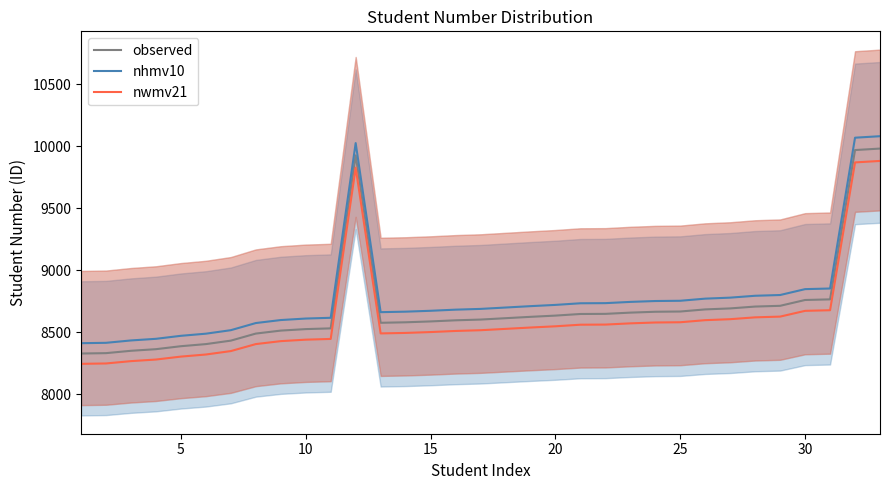

Does the chart have visible grid lines?

No